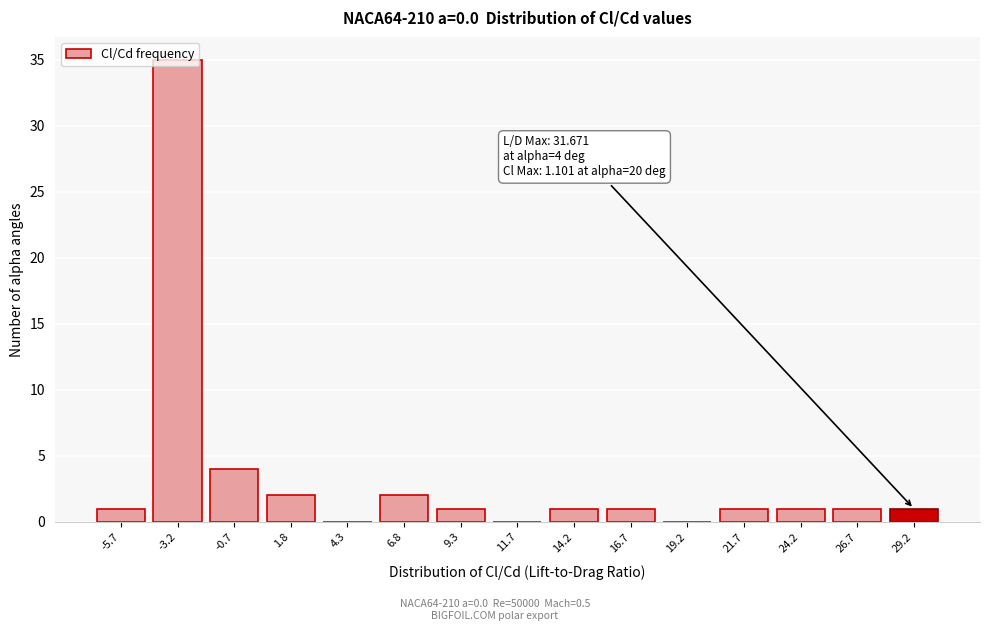

What is the greatest value displayed?

35